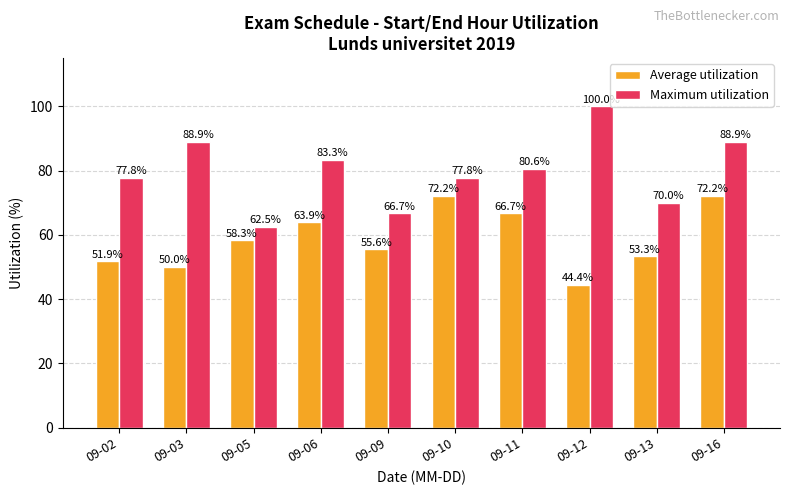

Reading left to right, list all the values displayed in this chart.

Average utilization: 51.9	50.0	58.3	63.9	55.6	72.2	66.7	44.4	53.3	72.2
Maximum utilization: 77.8	88.9	62.5	83.3	66.7	77.8	80.6	100.0	70.0	88.9